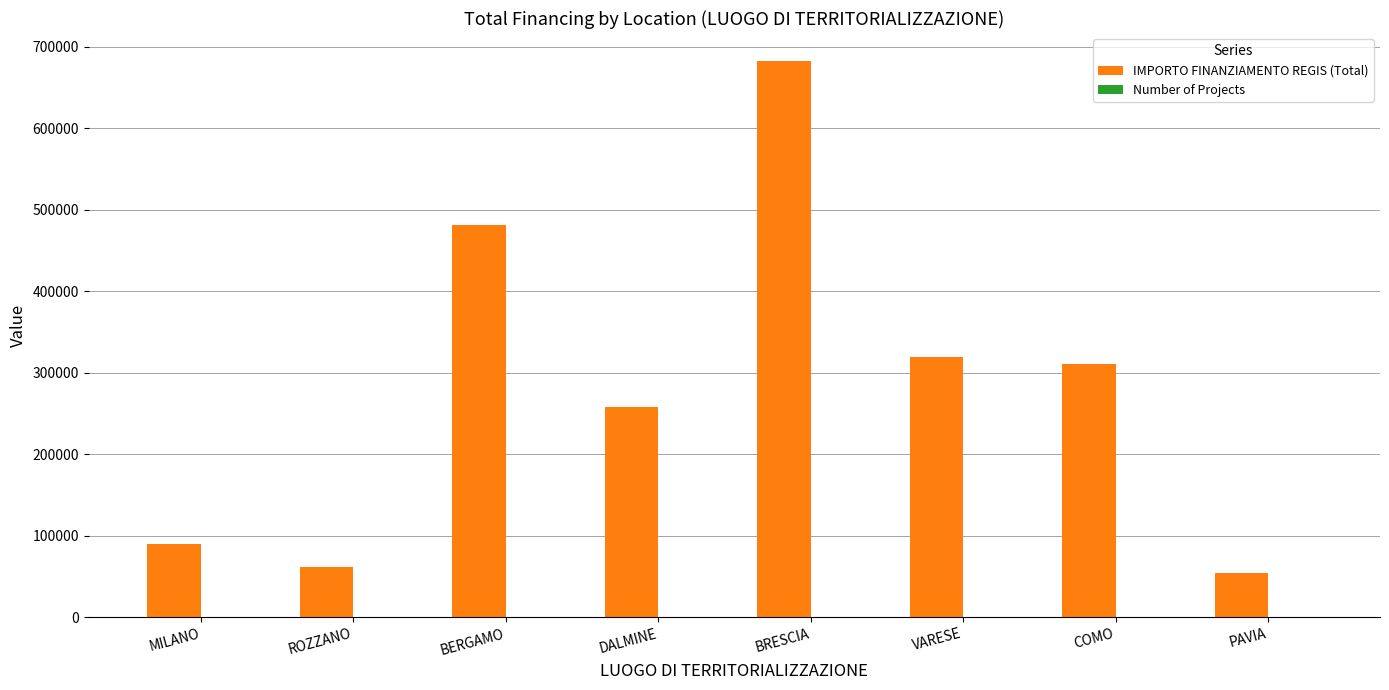

At which category is the sum across all series the highest?

BRESCIA